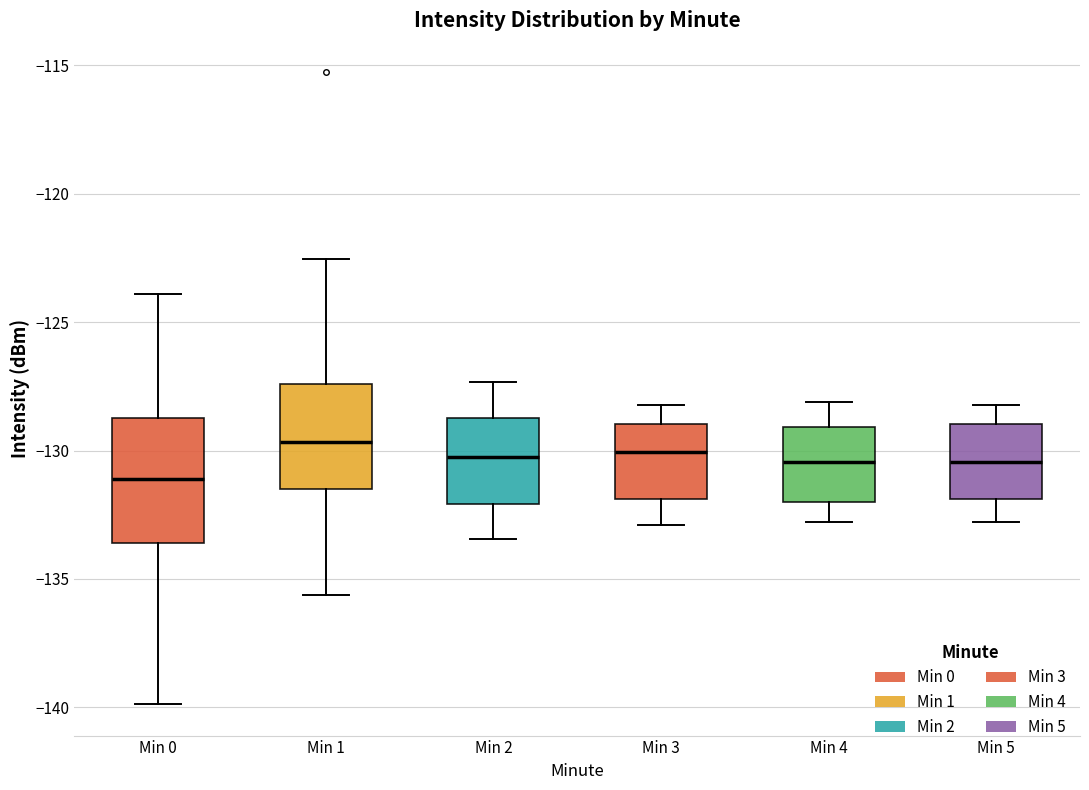

Comparing the boxes themselves (not the whiskers), which one is the tallest?

Min 0